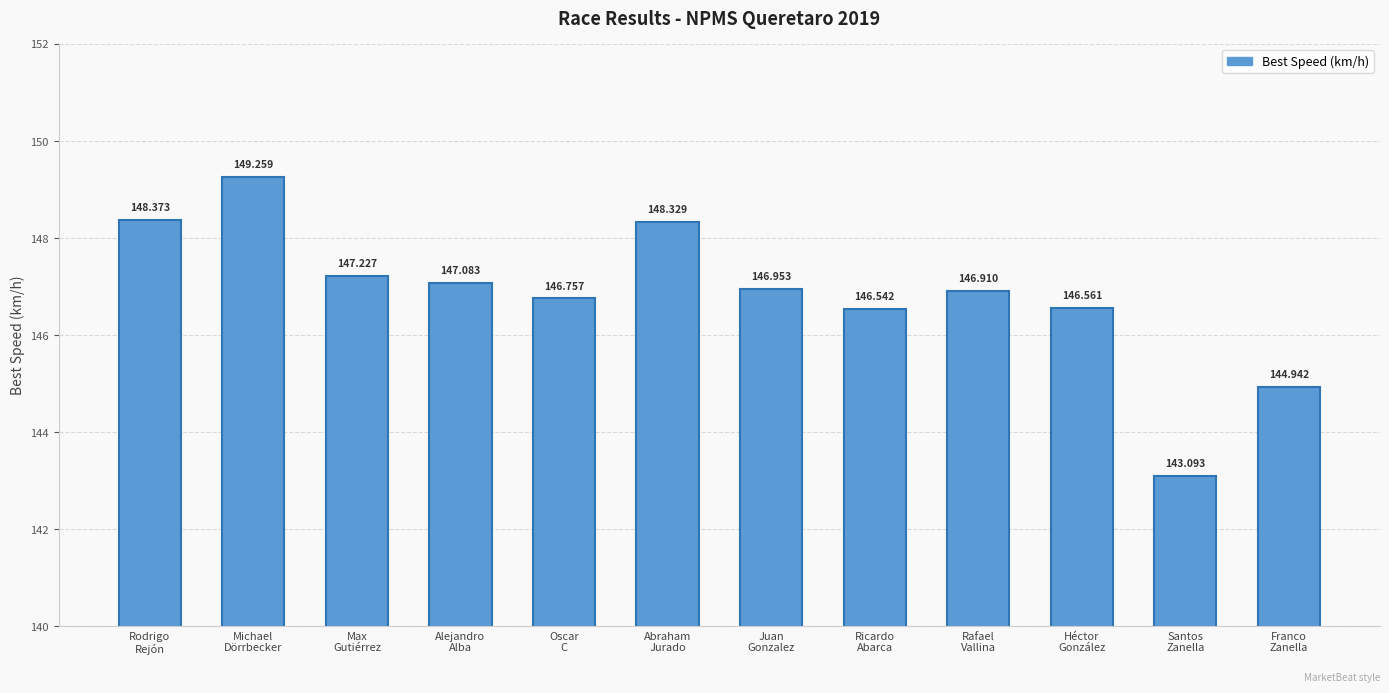

Rank the categories by value from lowest to highest.

Santos
Zanella, Franco
Zanella, Ricardo
Abarca, Héctor
González, Oscar
C, Rafael
Vallina, Juan
Gonzalez, Alejandro
Alba, Max
Gutiérrez, Abraham
Jurado, Rodrigo
Rejón, Michael
Dörrbecker